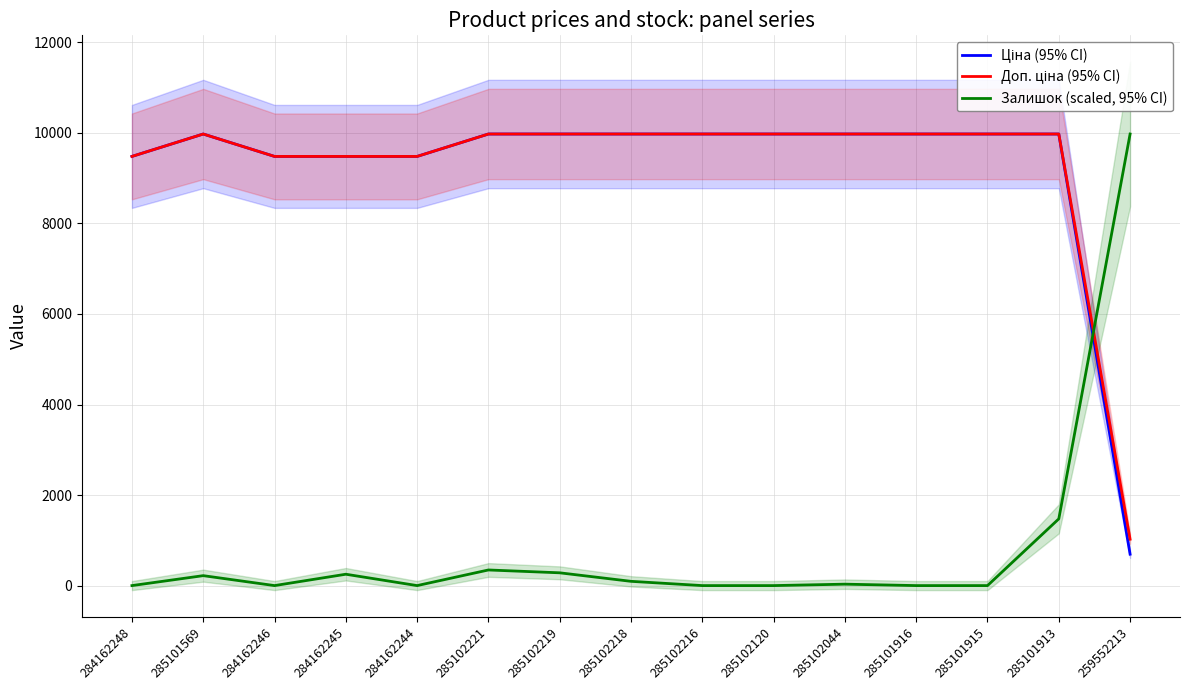

What is the difference between the maximum and minimum values in the Доп. ціна (95% CI) series?

8950.4